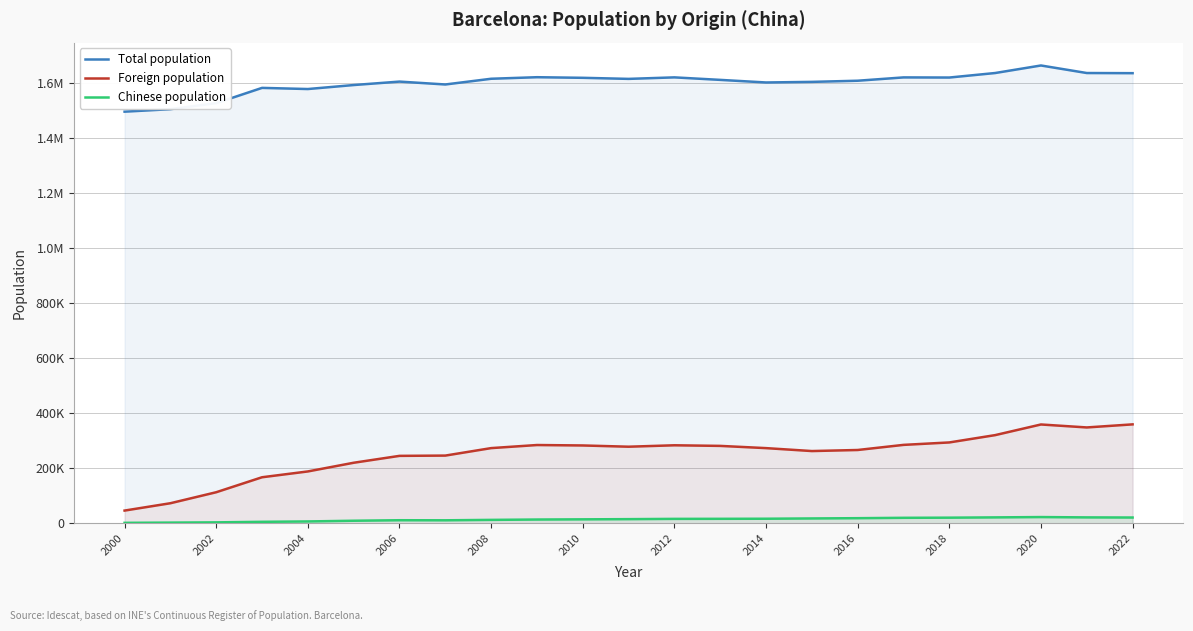

What are all the series names shown in the legend?

Total population, Foreign population, Chinese population